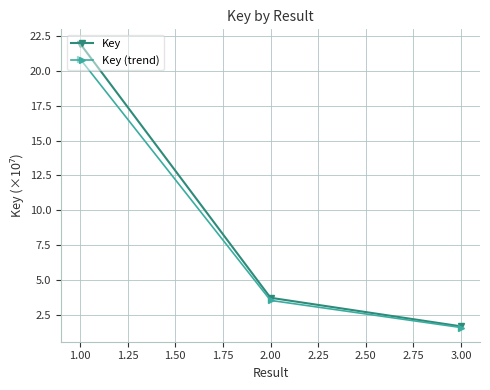

List the series in order of their peak value, lowest first.

Key (trend), Key